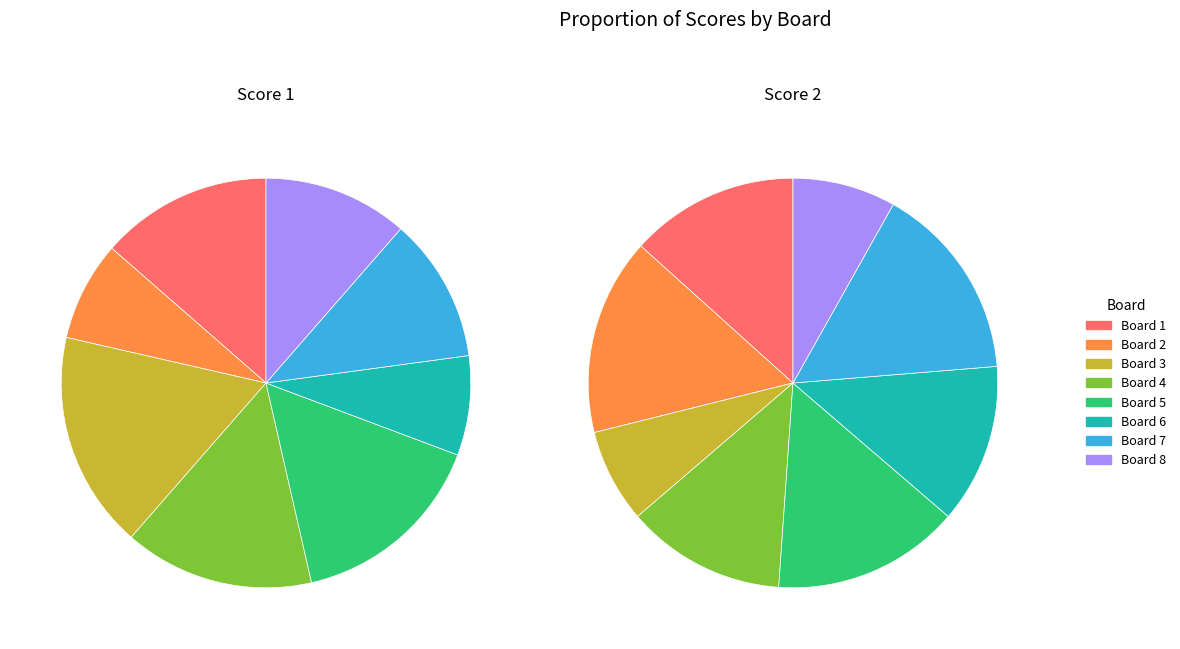

Which has a higher value, Board 6 or Board 5?

Board 5